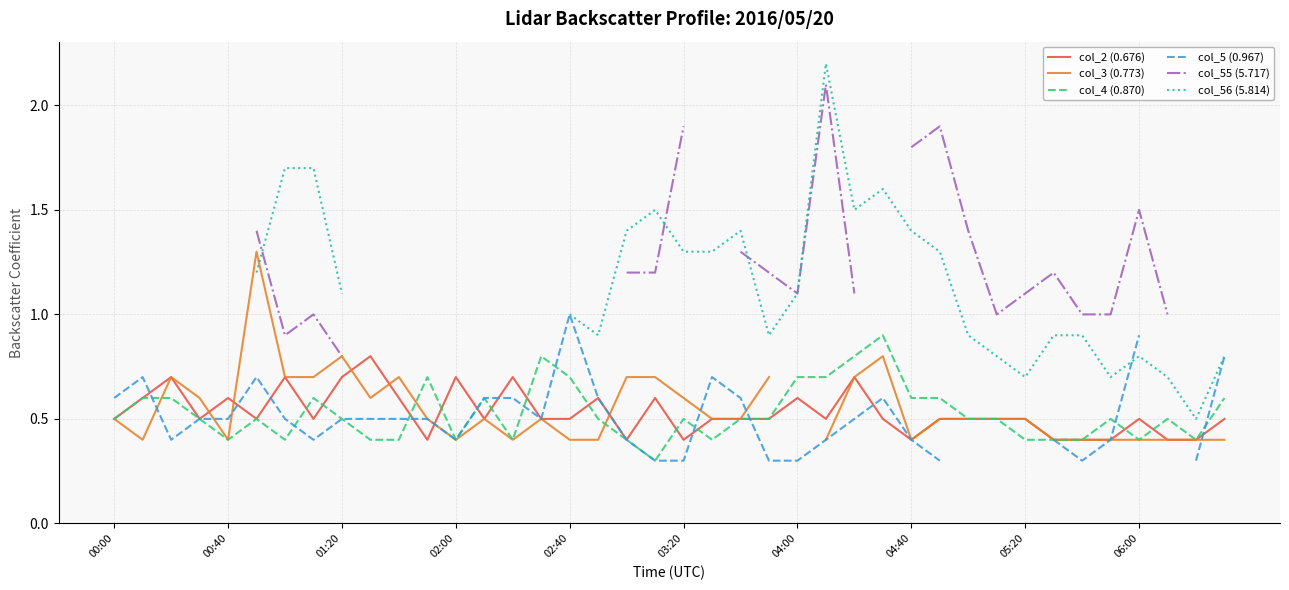

Read the col_4 (0.870) value at 35.

0.5